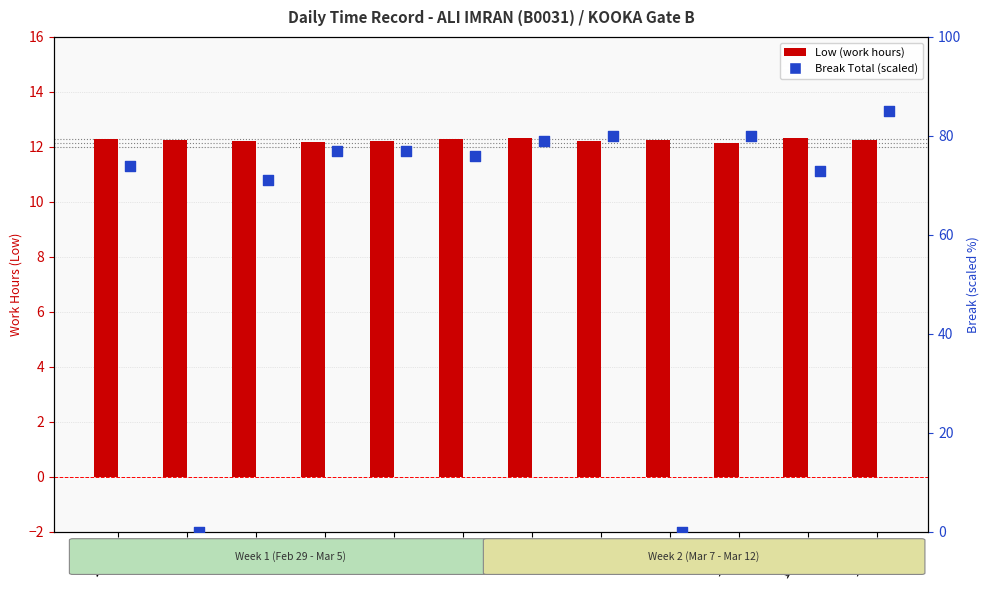

Which series has the widest spread of Y values?

Break Total (scaled)